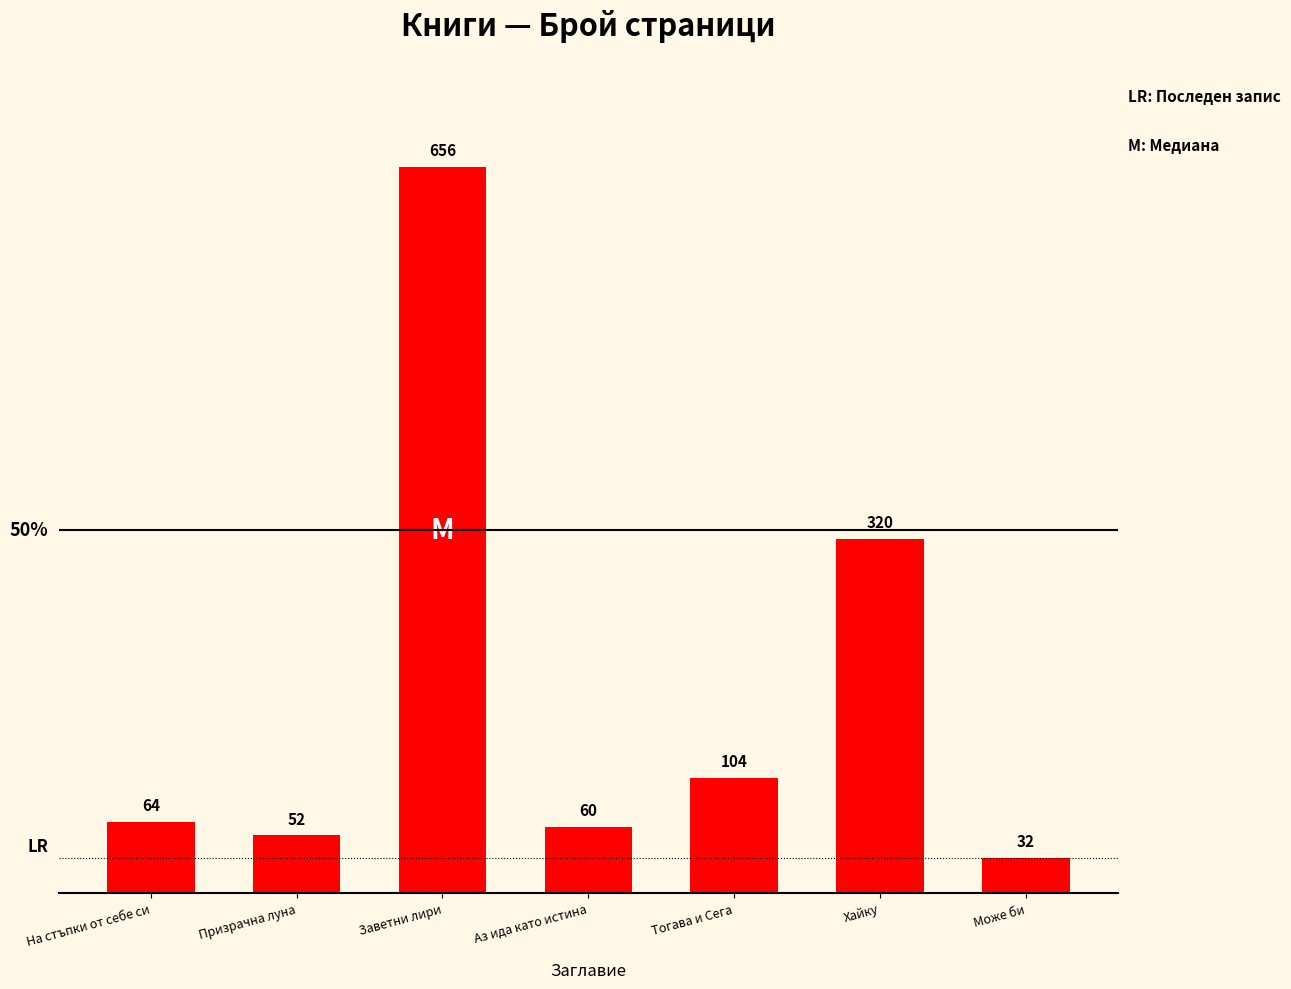

What is the sum of the values at На стъпки от себе си and Може би?

96